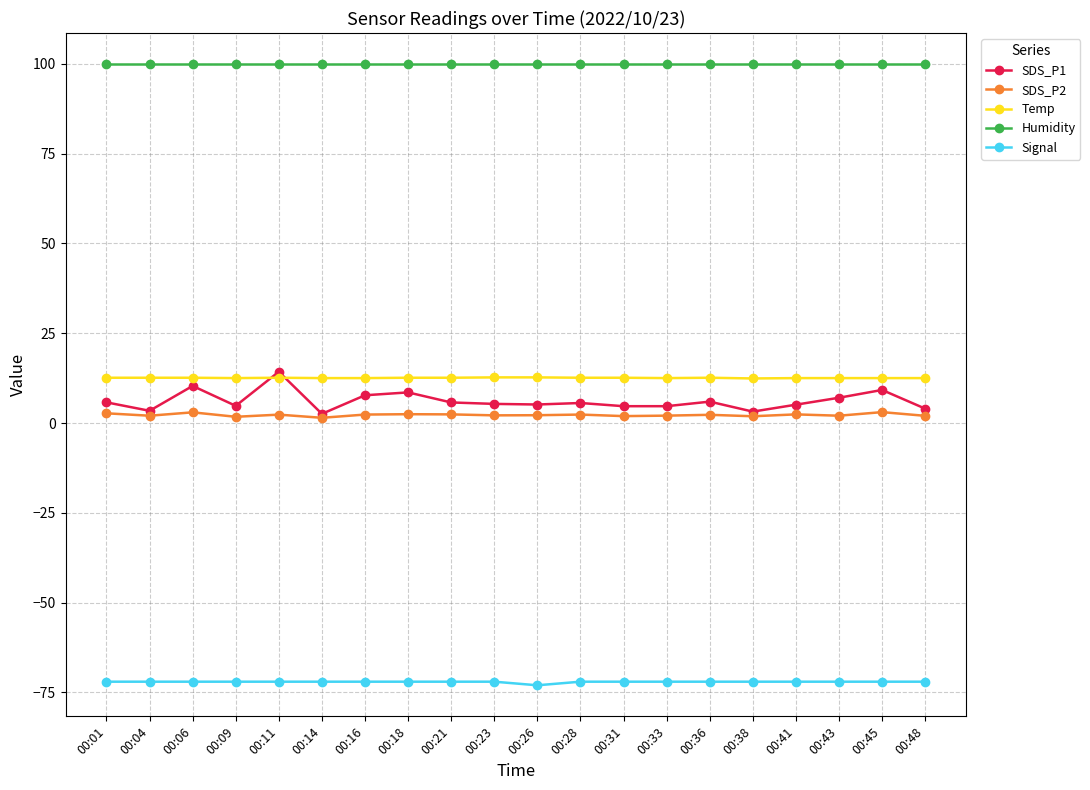

Which series has the largest range (max minus min)?

SDS_P1